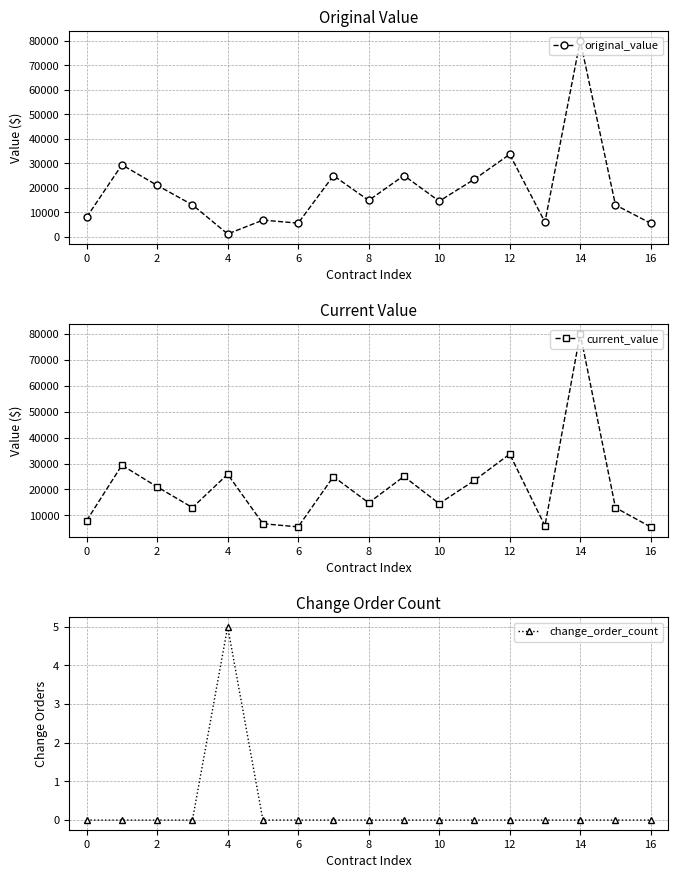

What value does the original_value series have at 2?

21000.0